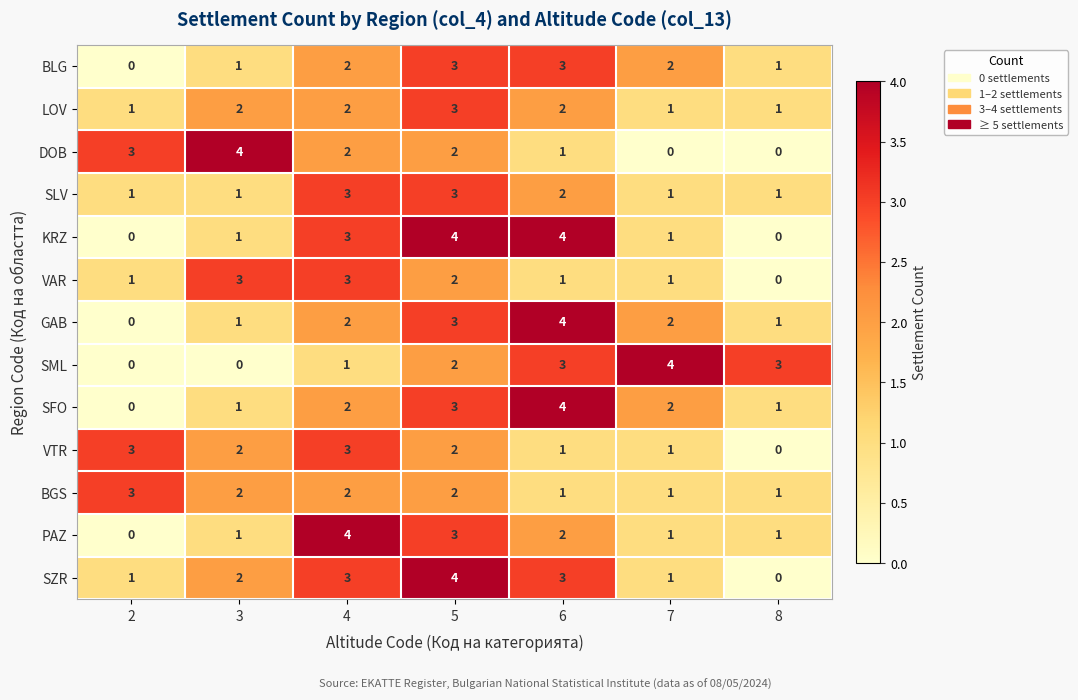

Count the BLG values in the range 1 to 3.

6